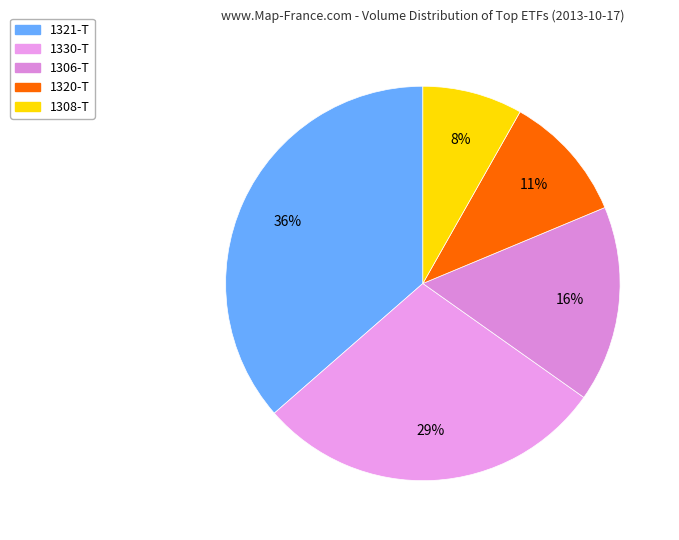

How many slices are in this pie chart?

5